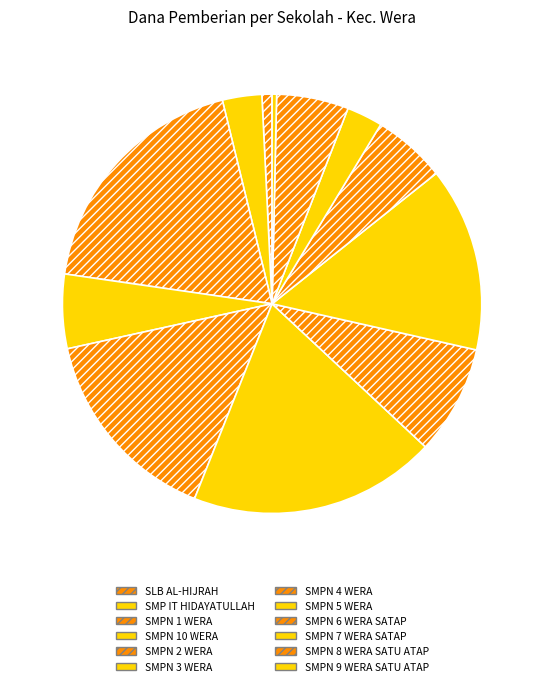

How many slices are in this pie chart?

12